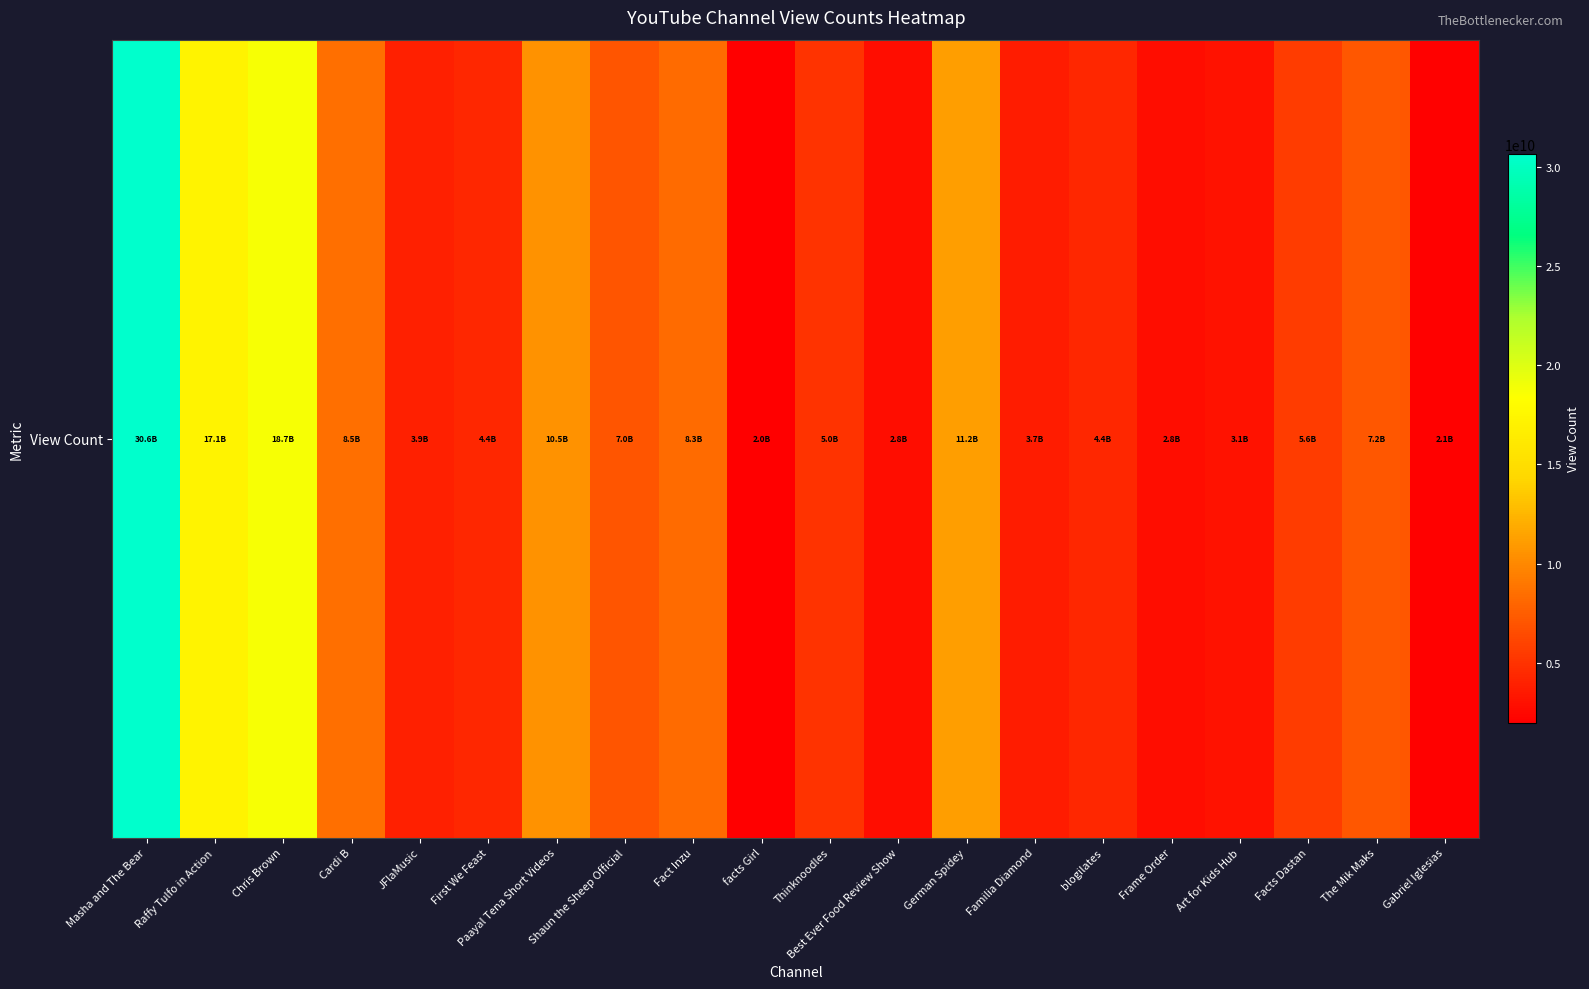

Between First We Feast and Masha and The Bear, which is larger?

Masha and The Bear